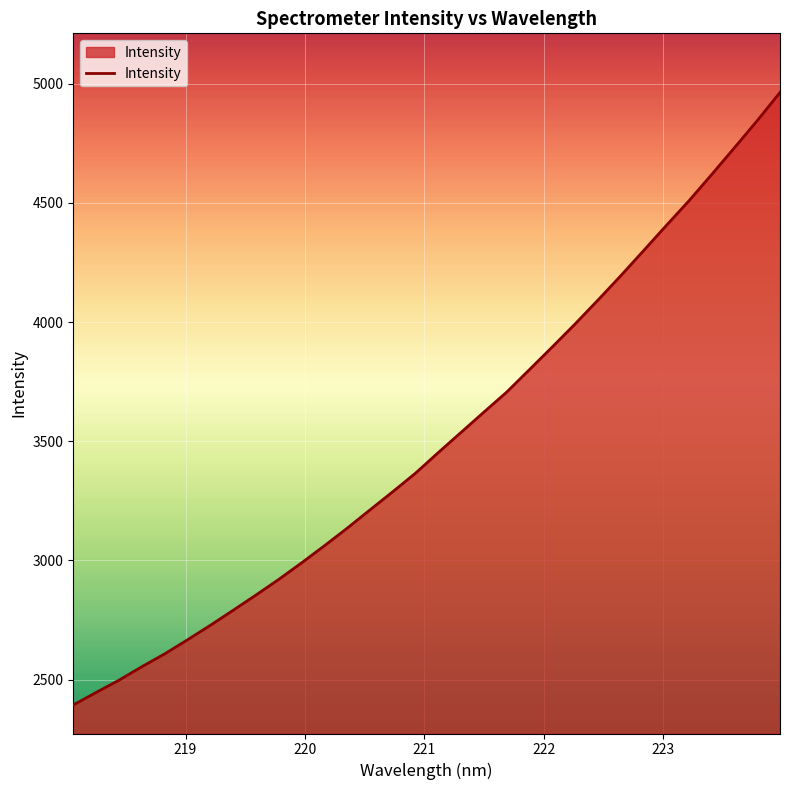

What is the difference between the maximum and minimum values?

2568.7